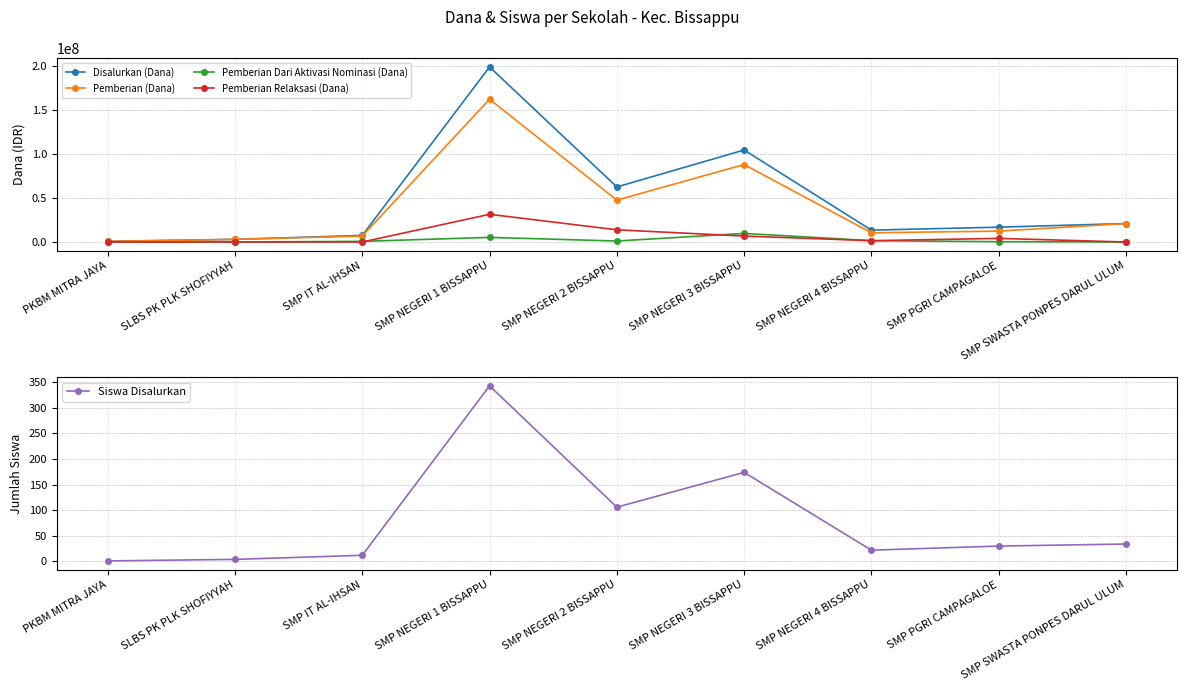

What is the sum of the Siswa Disalurkan values at SMP NEGERI 2 BISSAPPU and SMP NEGERI 1 BISSAPPU?

449